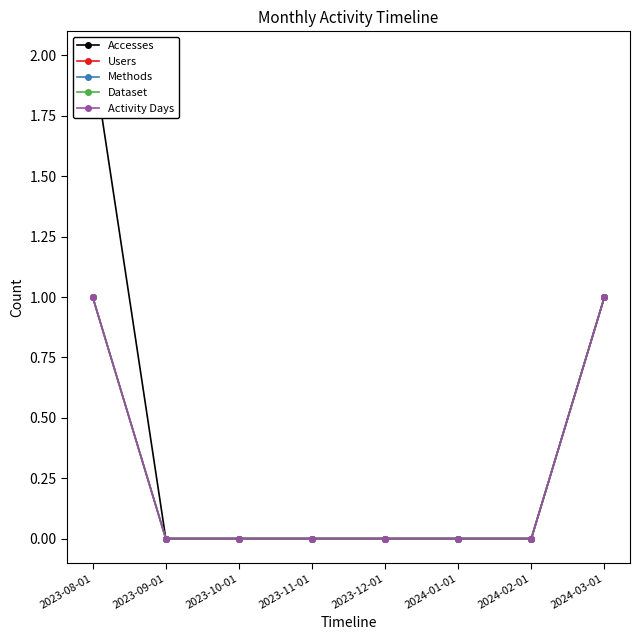

Reading left to right, what are all the values shown in this chart?

Accesses: 2023-08-01=2	2023-09-01=0	2023-10-01=0	2023-11-01=0	2023-12-01=0	2024-01-01=0	2024-02-01=0	2024-03-01=1
Users: 2023-08-01=1	2023-09-01=0	2023-10-01=0	2023-11-01=0	2023-12-01=0	2024-01-01=0	2024-02-01=0	2024-03-01=1
Methods: 2023-08-01=1	2023-09-01=0	2023-10-01=0	2023-11-01=0	2023-12-01=0	2024-01-01=0	2024-02-01=0	2024-03-01=1
Dataset: 2023-08-01=1	2023-09-01=0	2023-10-01=0	2023-11-01=0	2023-12-01=0	2024-01-01=0	2024-02-01=0	2024-03-01=1
Activity Days: 2023-08-01=1	2023-09-01=0	2023-10-01=0	2023-11-01=0	2023-12-01=0	2024-01-01=0	2024-02-01=0	2024-03-01=1